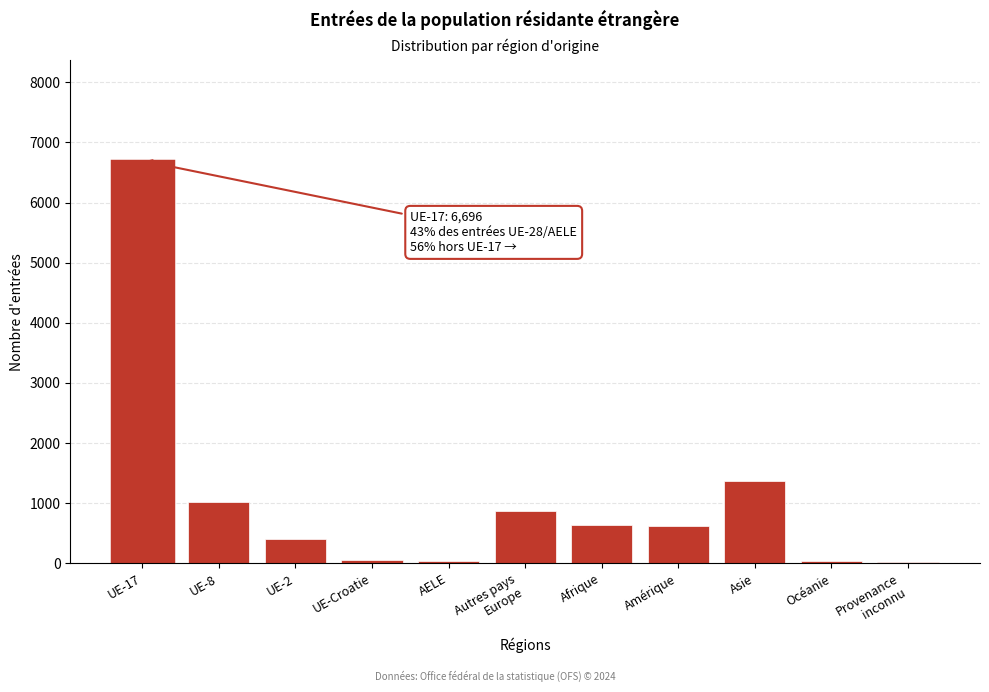

Which label corresponds to the largest value in the chart?

UE-17